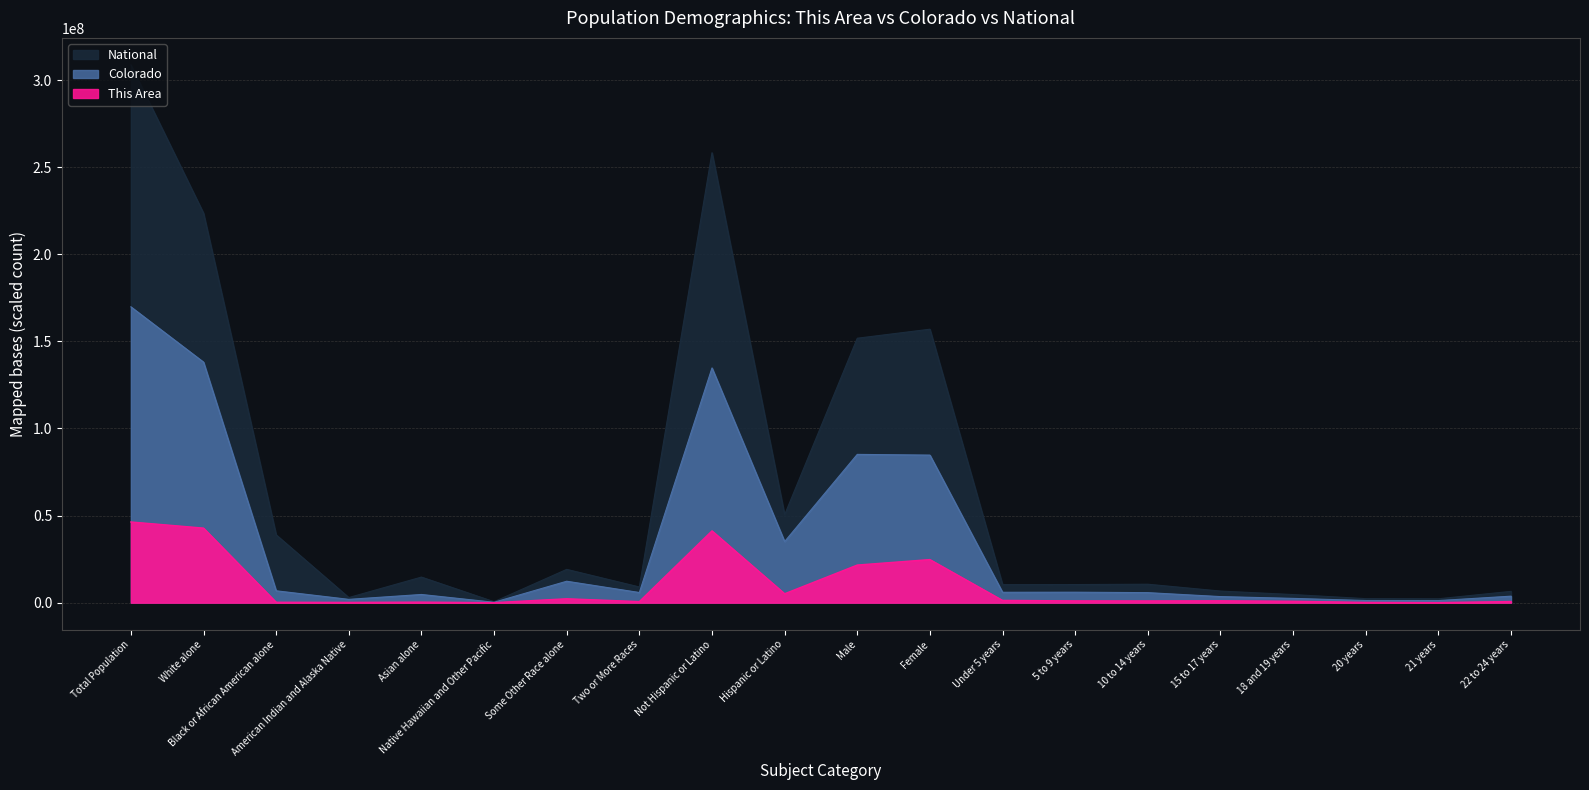

What is the sum of all National values?

1288588921.0